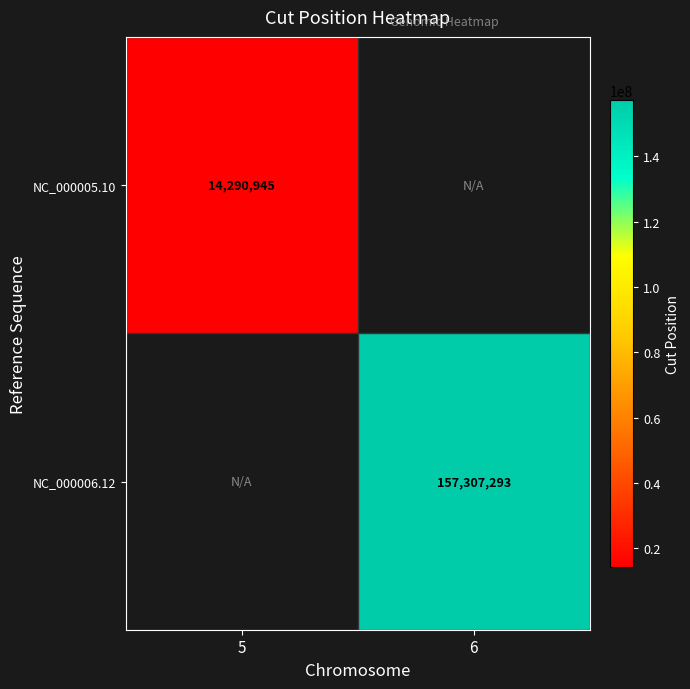

Between 5 and 6, which is larger?

5